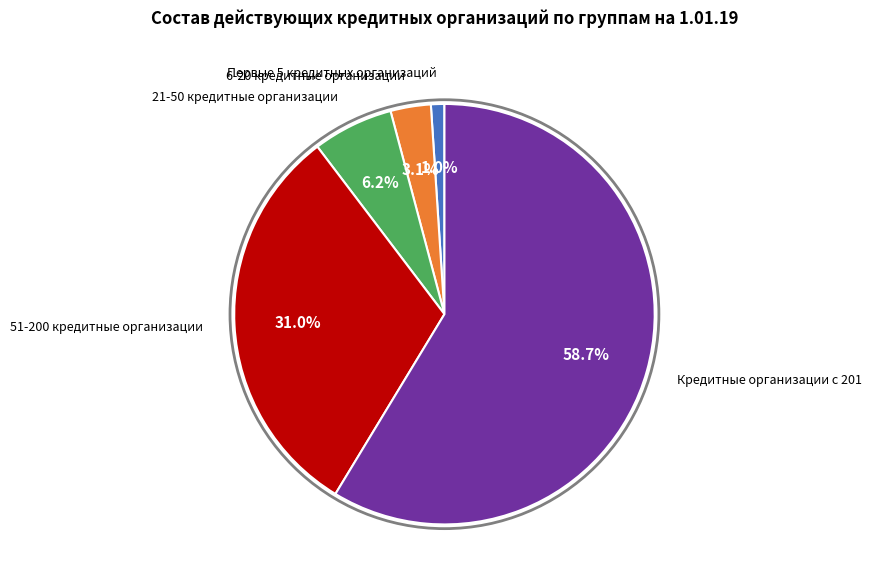

Is there any slice that represents more than half of the pie?

Yes